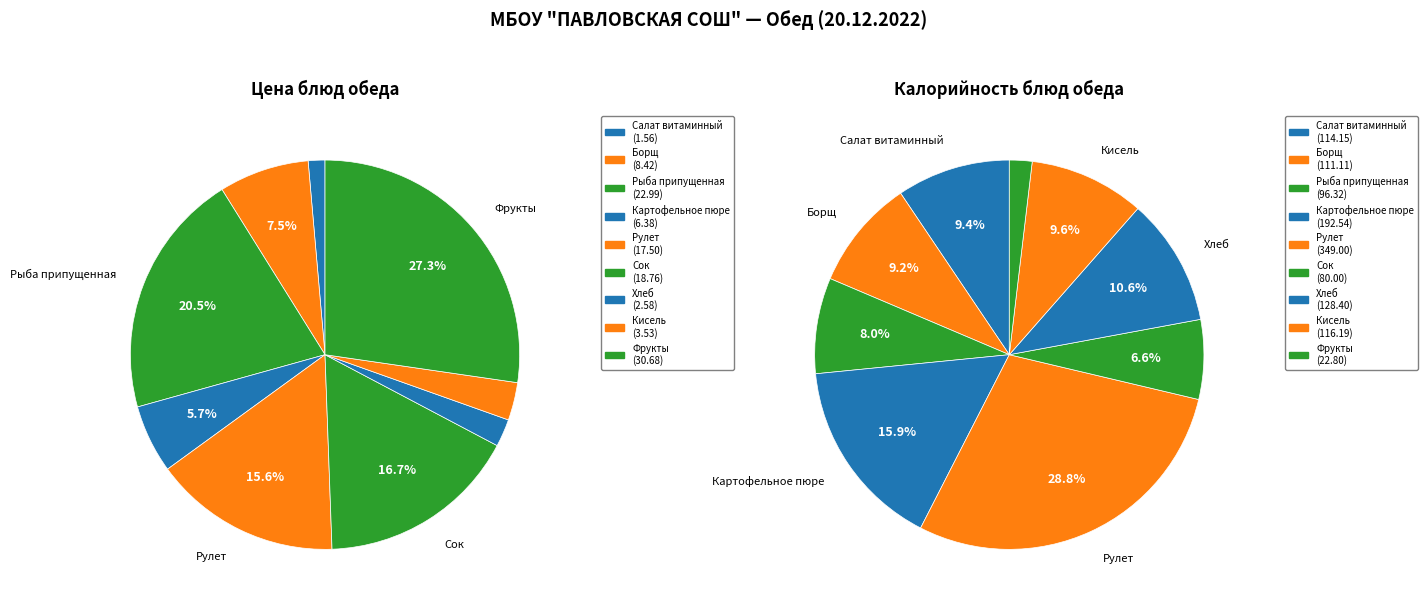

True or false: Борщ accounts for 21% of the total.

False